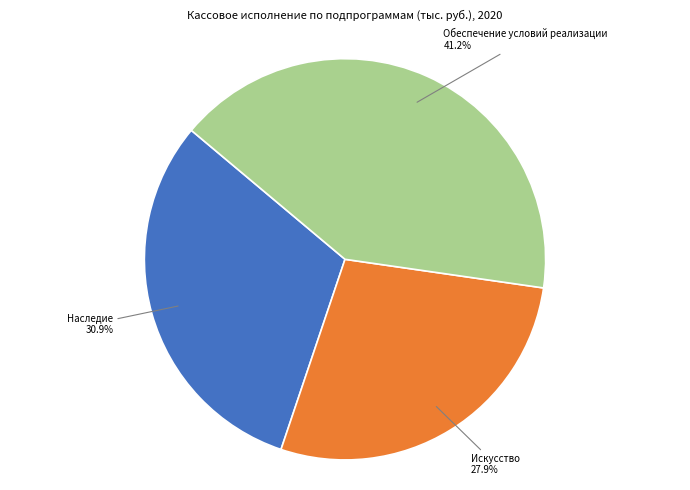

Is there any slice that represents more than half of the pie?

No